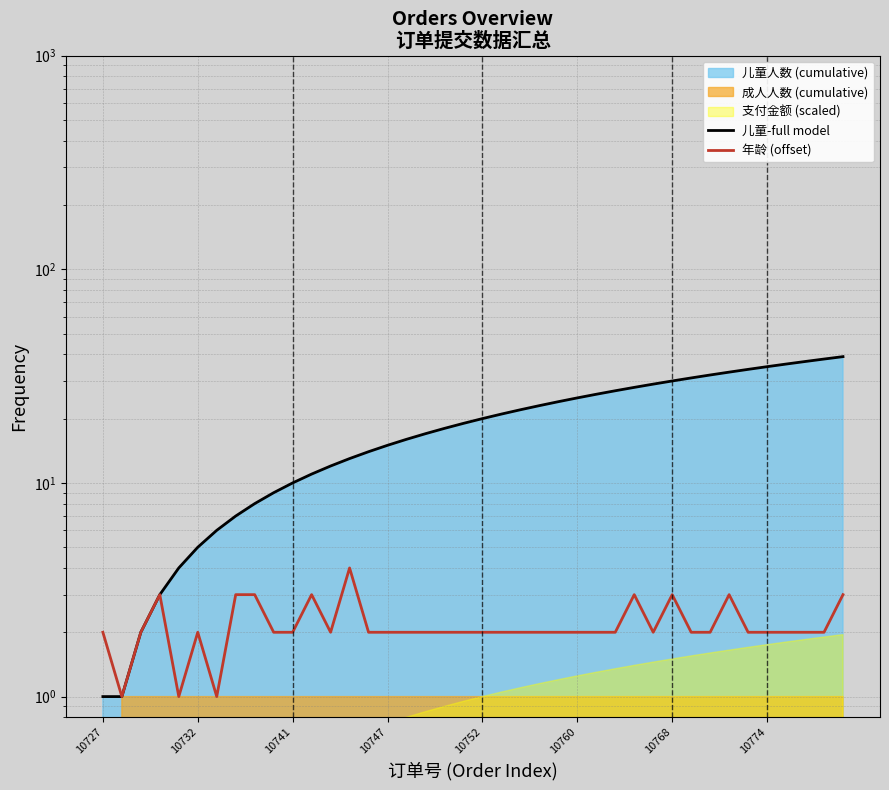

Which has a higher value, 13 or 25?

25